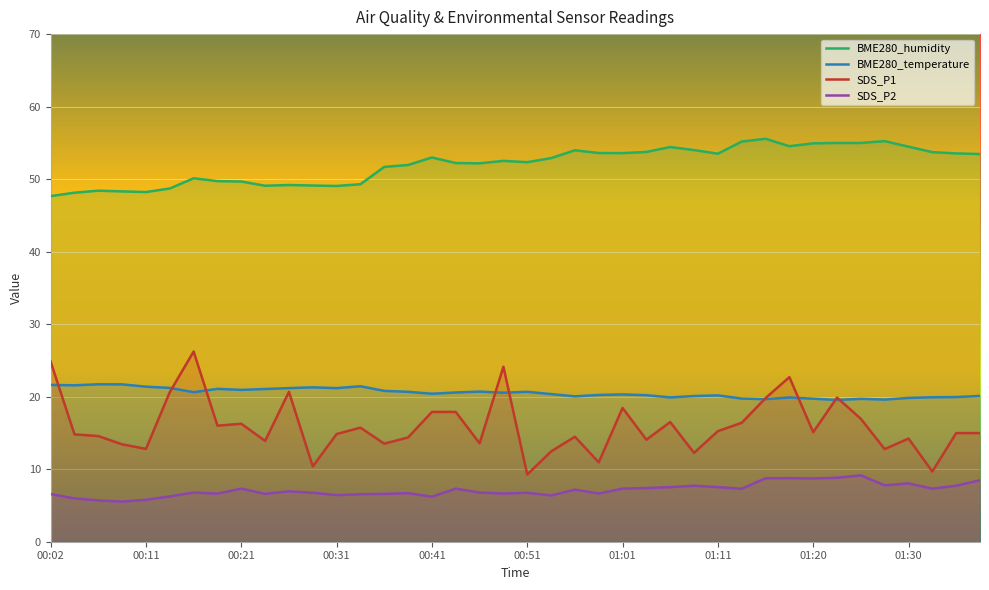

List the labels in order of SDS_P1 value, largest first.

00:16, 00:02, 00:49, 01:18, 00:26, 00:14, 01:23, 01:15, 01:01, 00:41, 00:44, 01:25, 01:06, 01:13, 00:21, 00:19, 00:34, 01:11, 01:20, 01:35, 01:38, 00:31, 00:04, 00:06, 00:56, 00:39, 01:30, 01:03, 00:23, 00:46, 00:36, 00:09, 00:11, 01:28, 00:54, 01:08, 00:58, 00:28, 01:33, 00:51